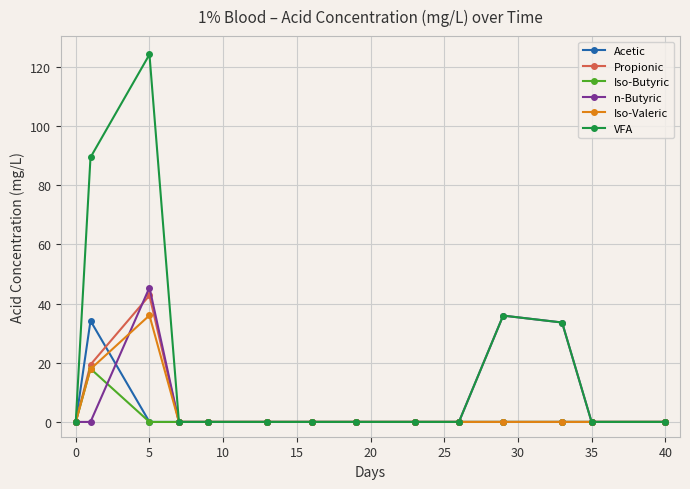

Which series has the largest total across all categories?

VFA